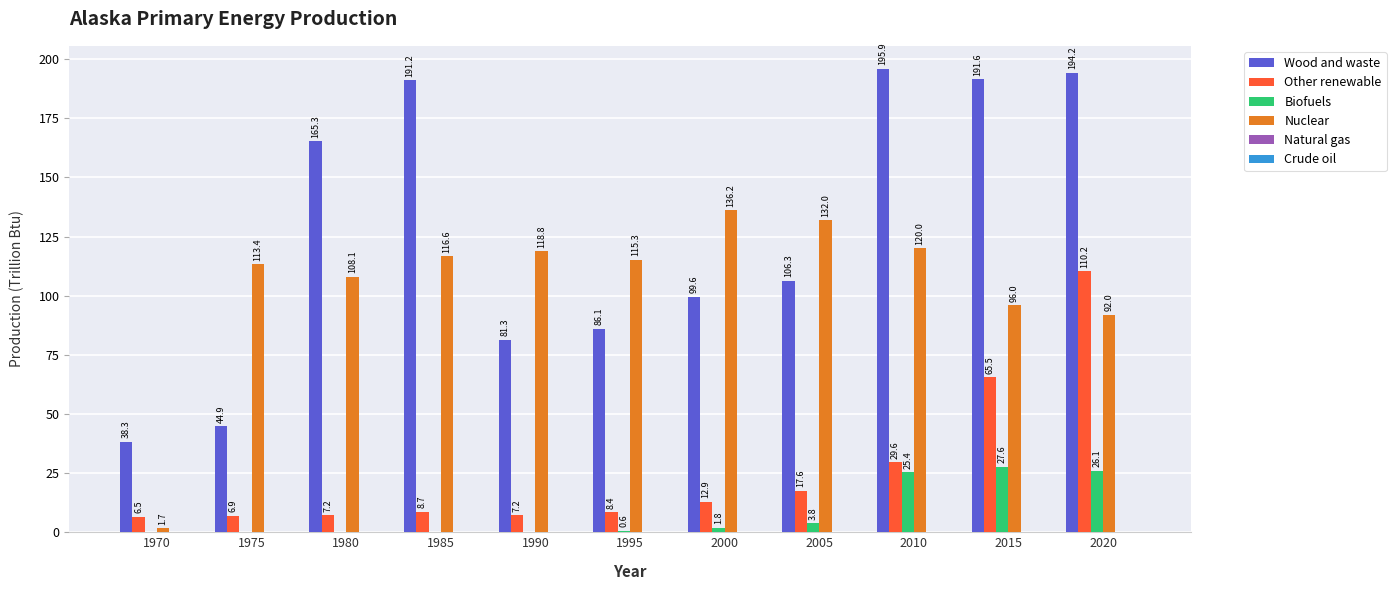

At which category does the chart reach its peak across all series?

2010